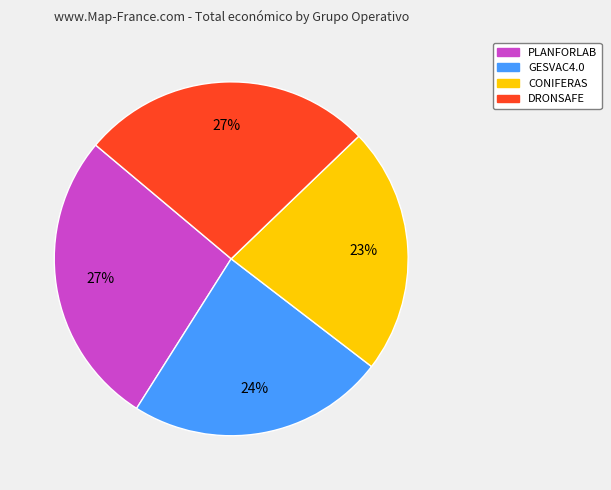

Does CONIFERAS represent more than half of the total?

No